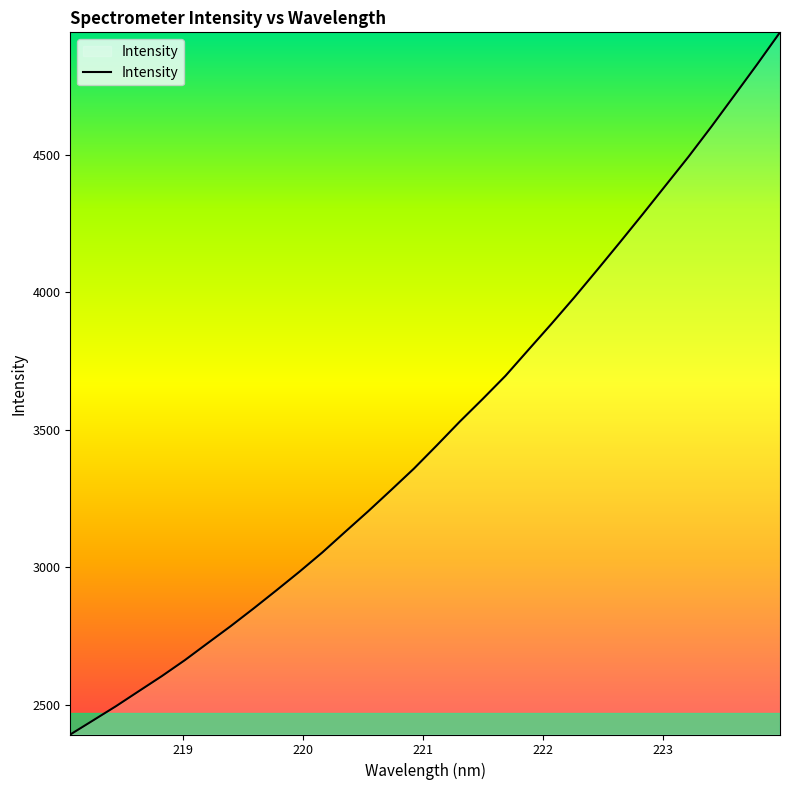

What is the maximum value shown in the chart?

4944.7